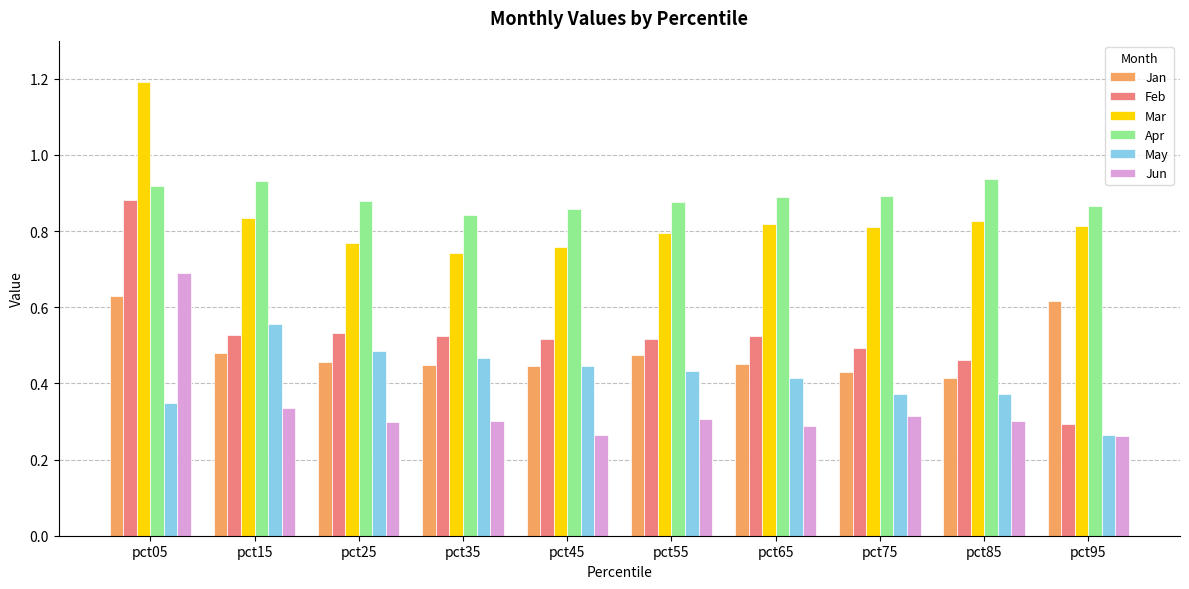

True or false: Mar has a value of 0.8 at pct55.

True